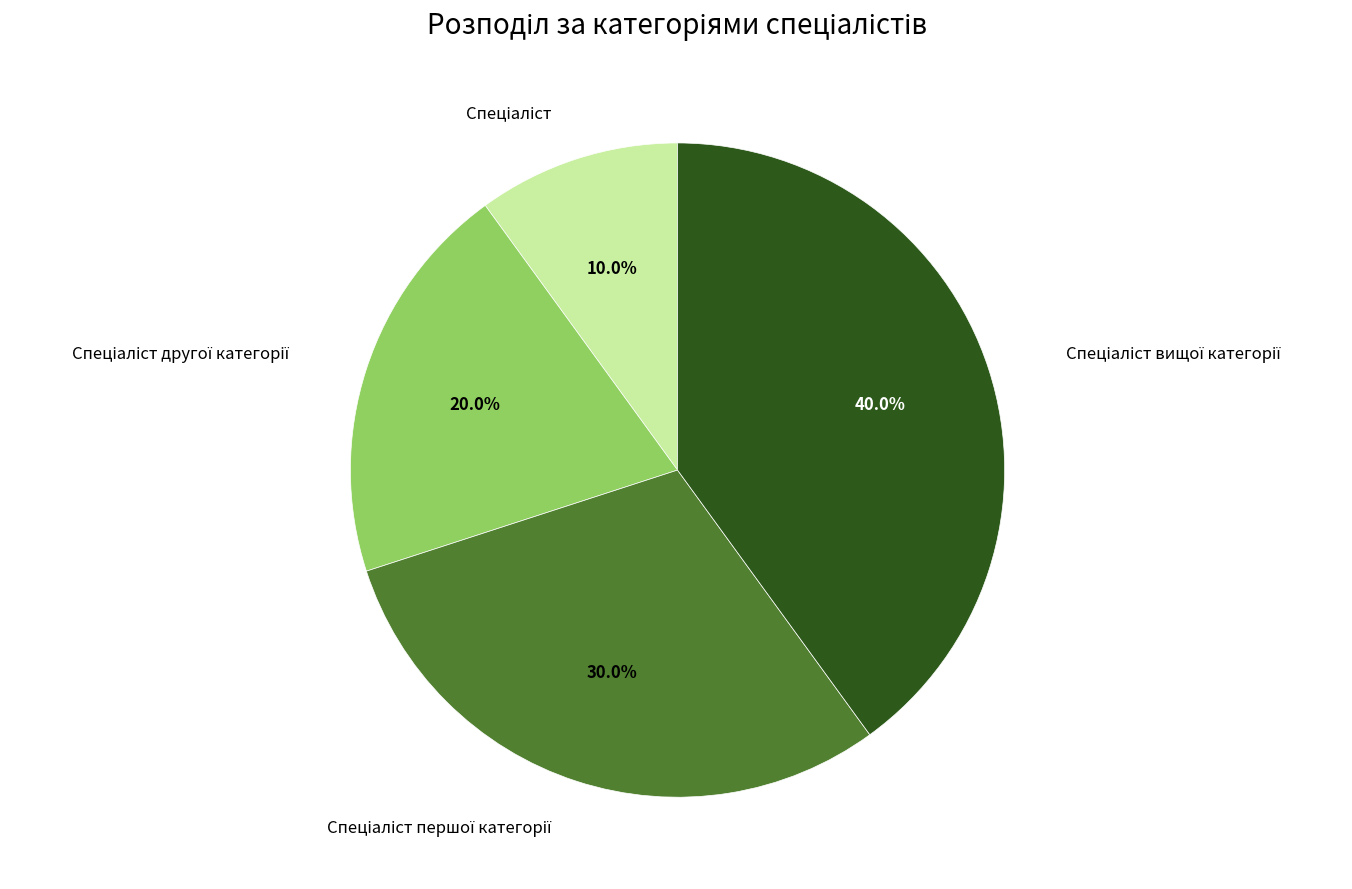

Is there a majority slice in this chart?

No